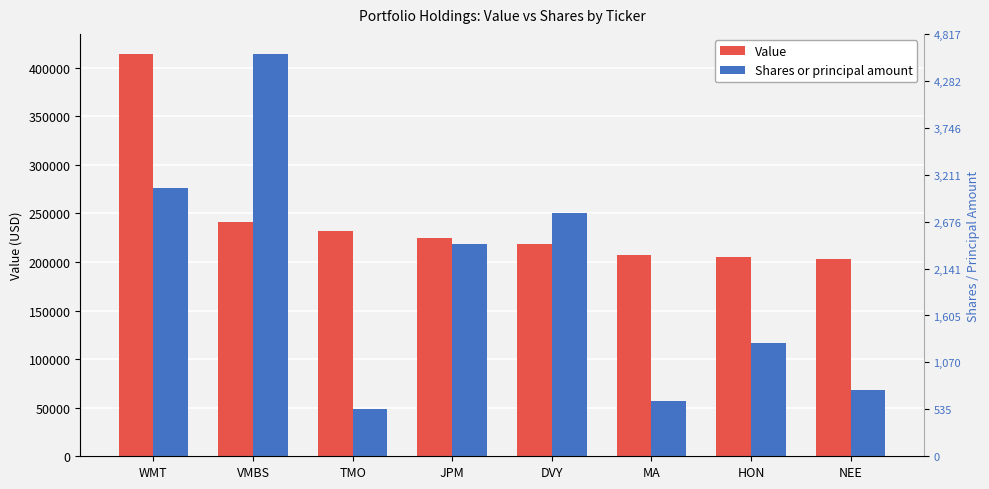

Which series has the widest spread of values?

Shares or principal amount